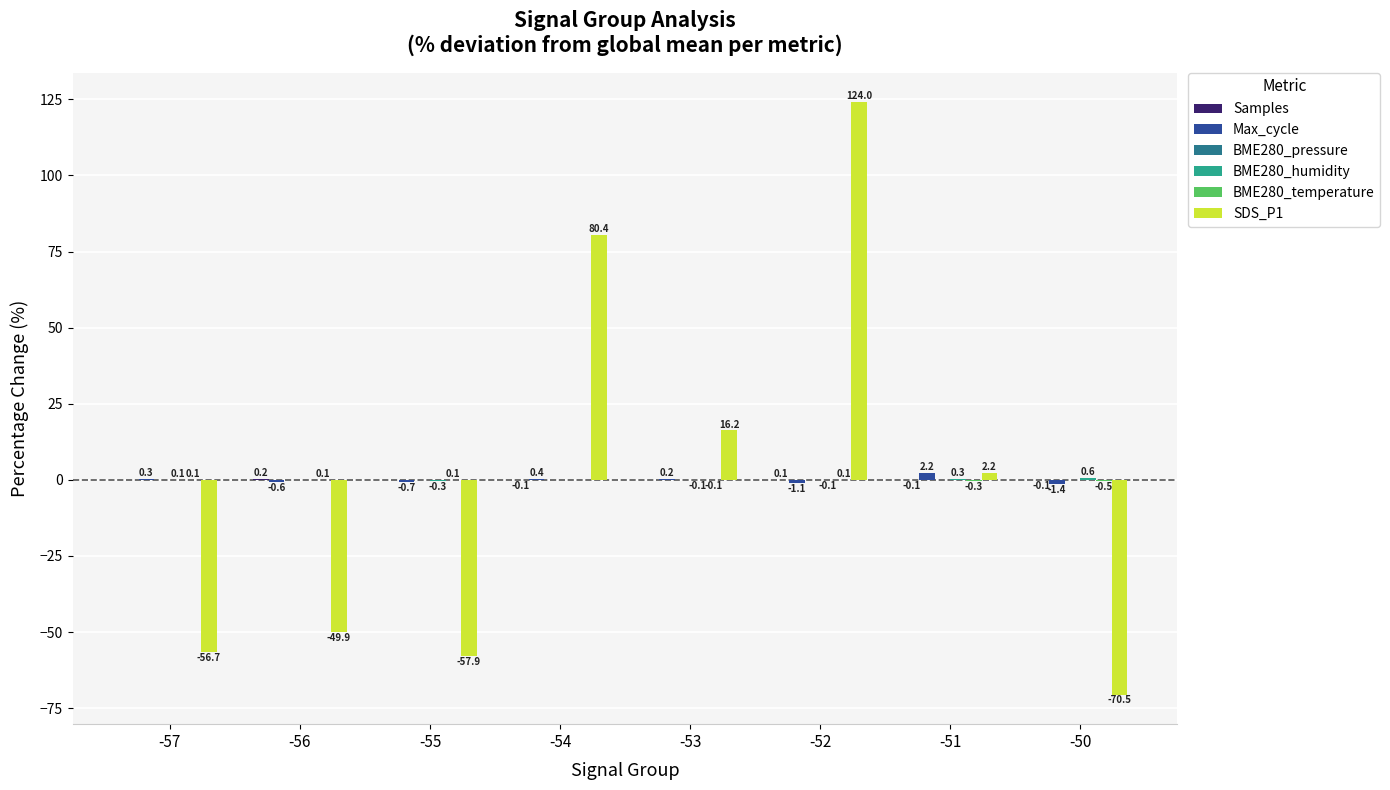

What is the total value across all series at -56?

-50.2